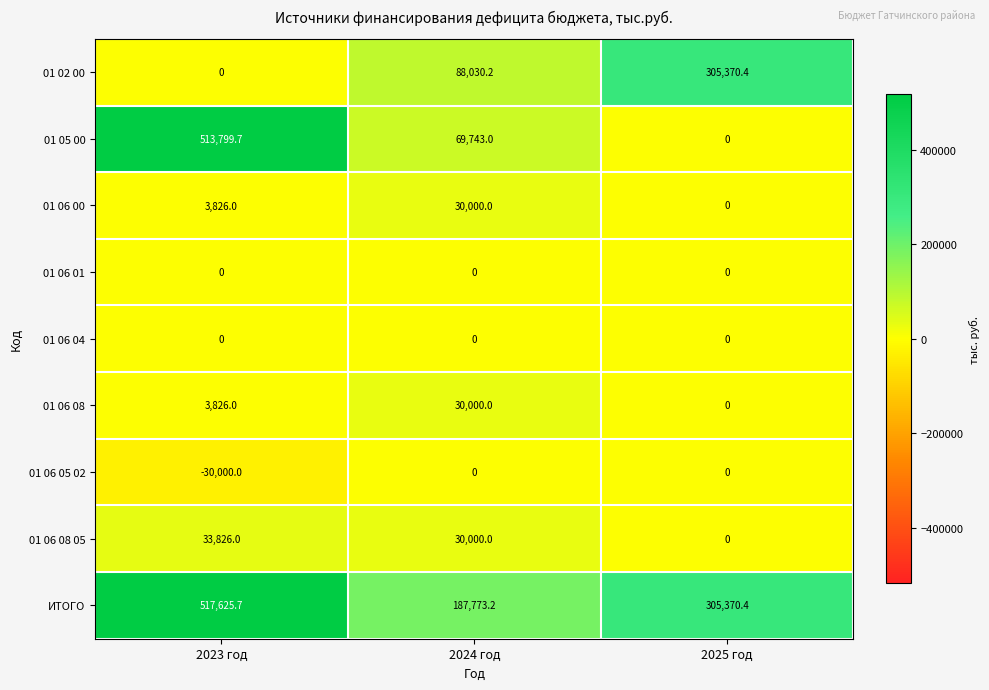

How many series are shown in this chart?

9